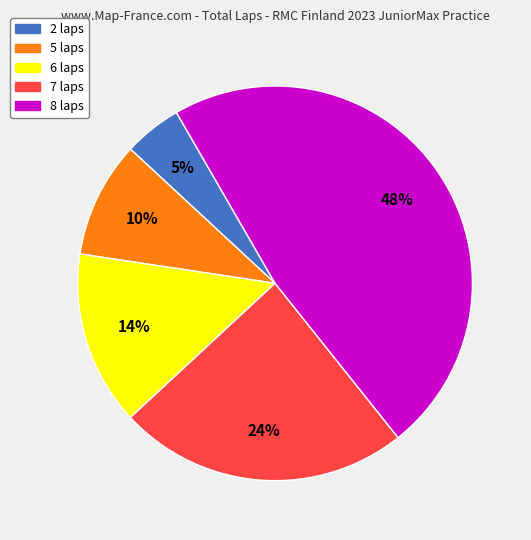

To the nearest percent, what is the difference between the largest and smallest slice percentages?

43%